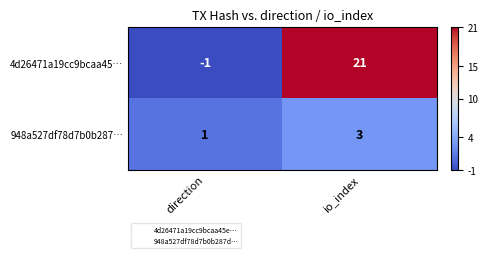

At which label is 948a527df78d7b0b287… closest to 2?

direction